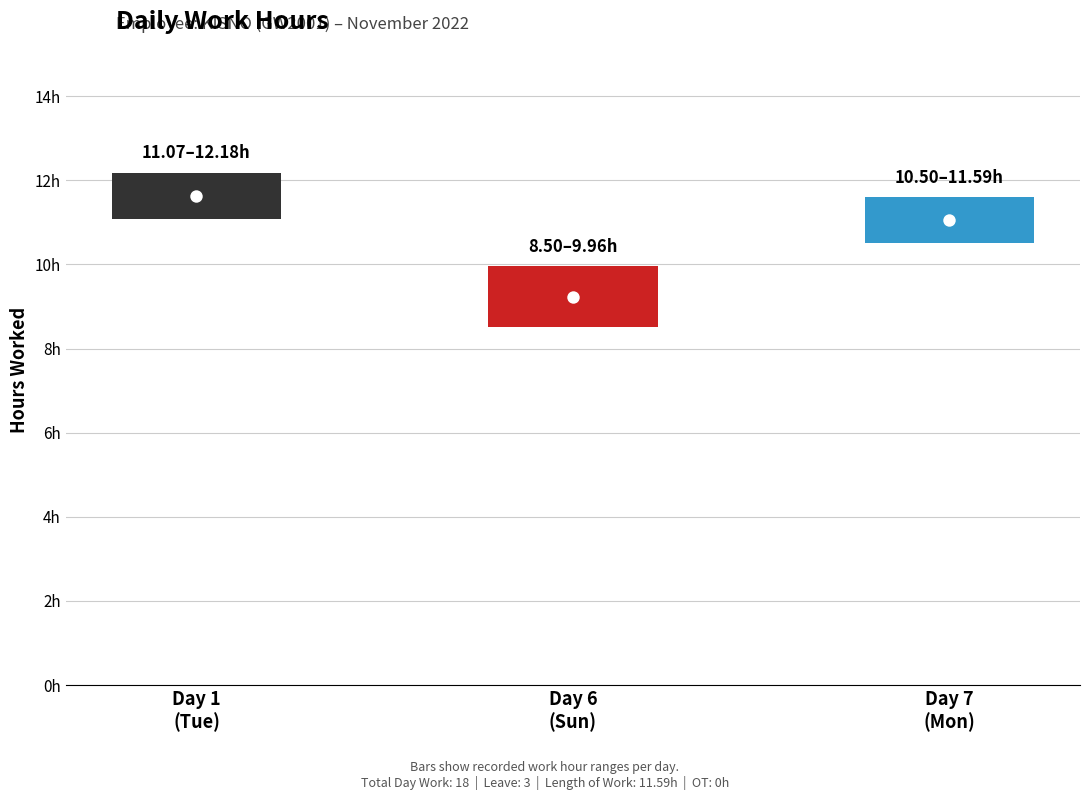

At how many categories does at least one series exceed 1?

3